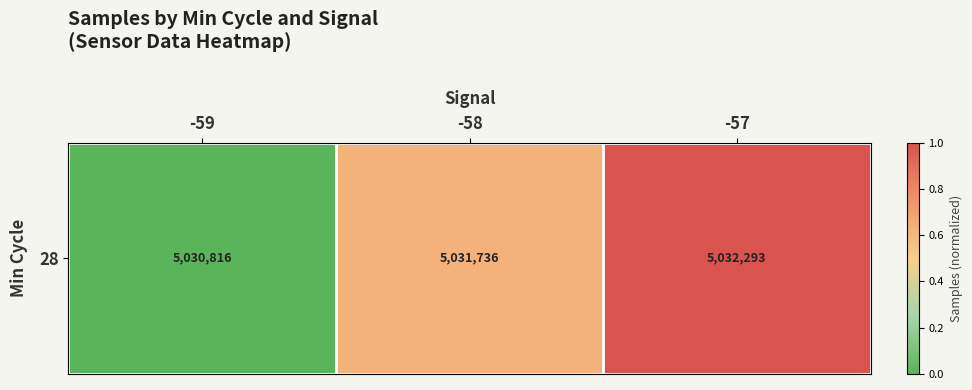

Which label corresponds to the smallest value in the chart?

-59